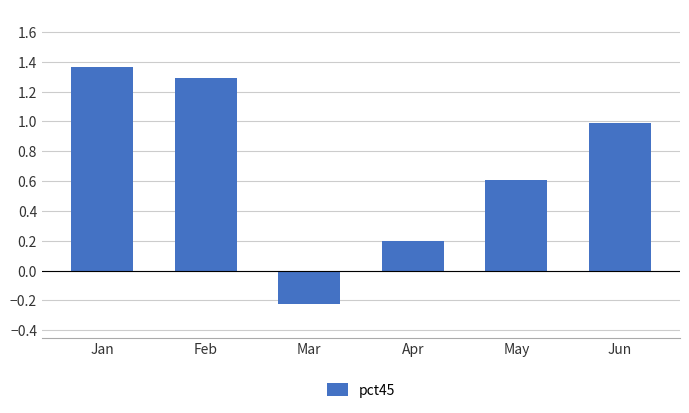

What is the difference between the values at Jun and Mar?

1.2